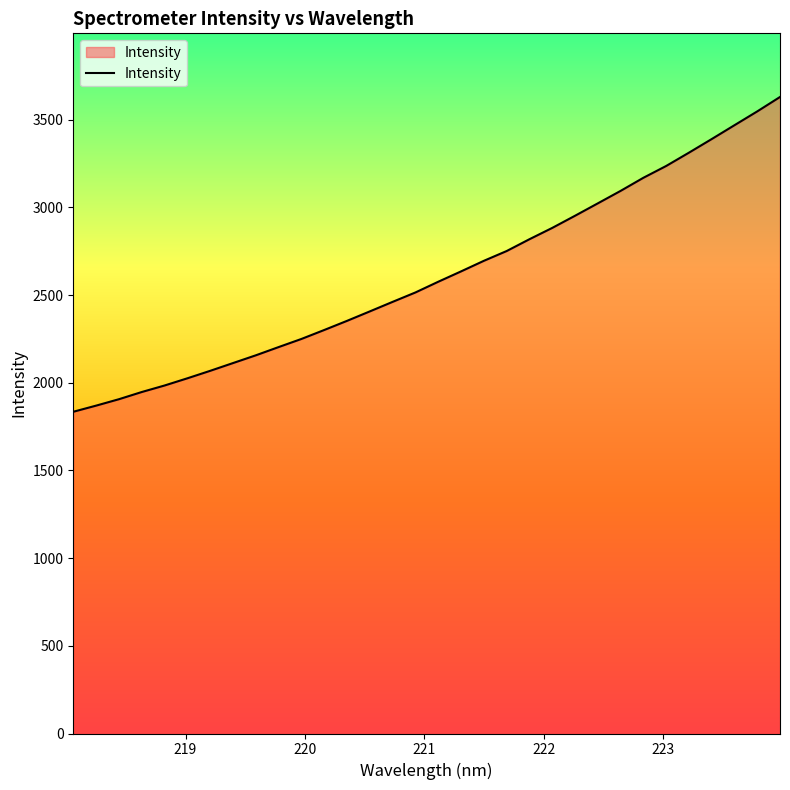

Count the number of values greater than 2576.

16